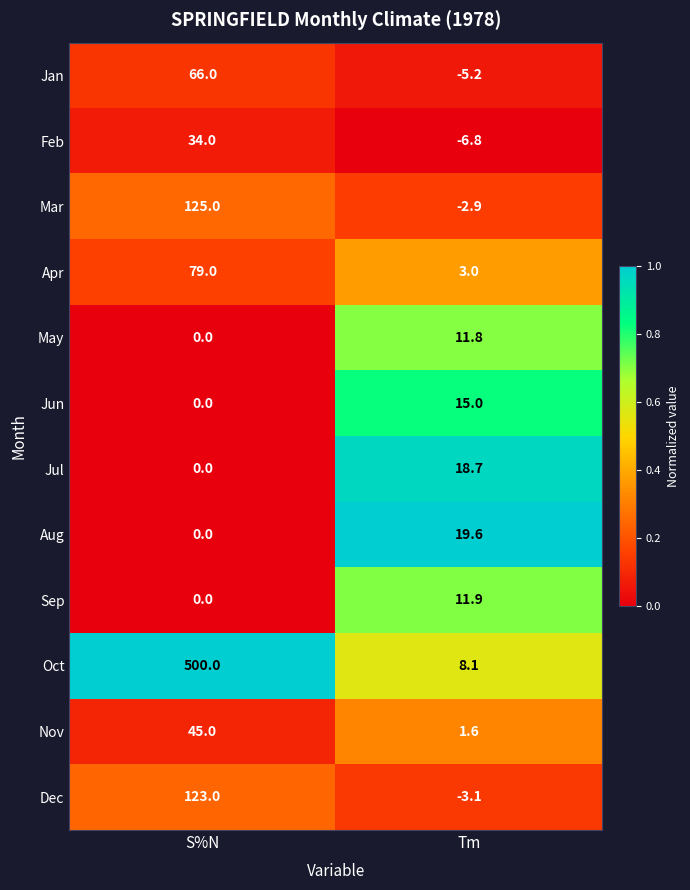

What is the sum of all Jun values?

15.0